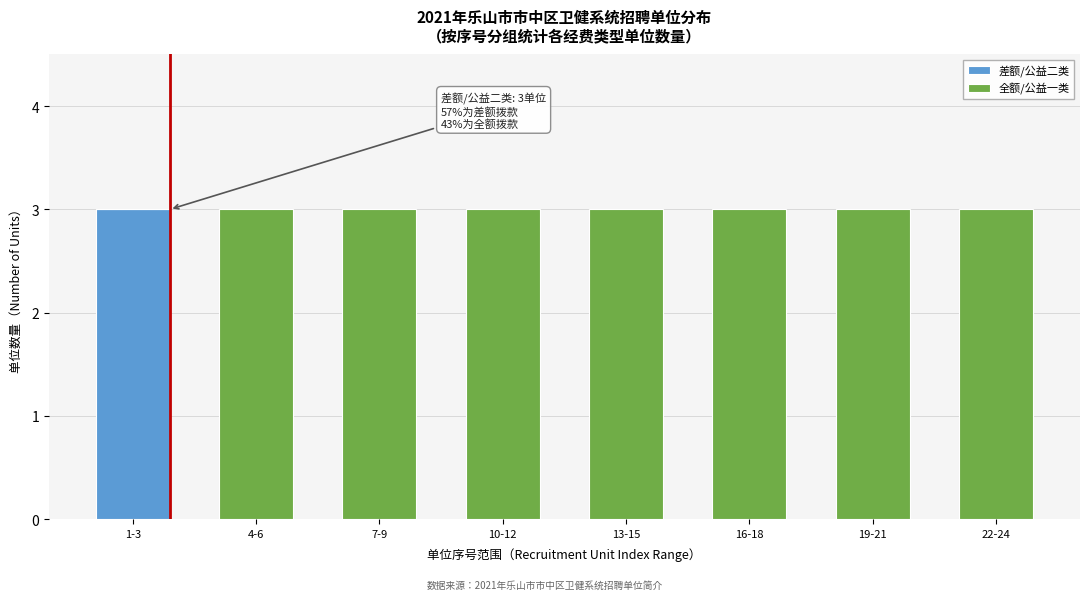

Reading left to right, list the values for the 差额/公益二类 series.

1-3=3	4-6=0	7-9=0	10-12=0	13-15=0	16-18=0	19-21=0	22-24=0